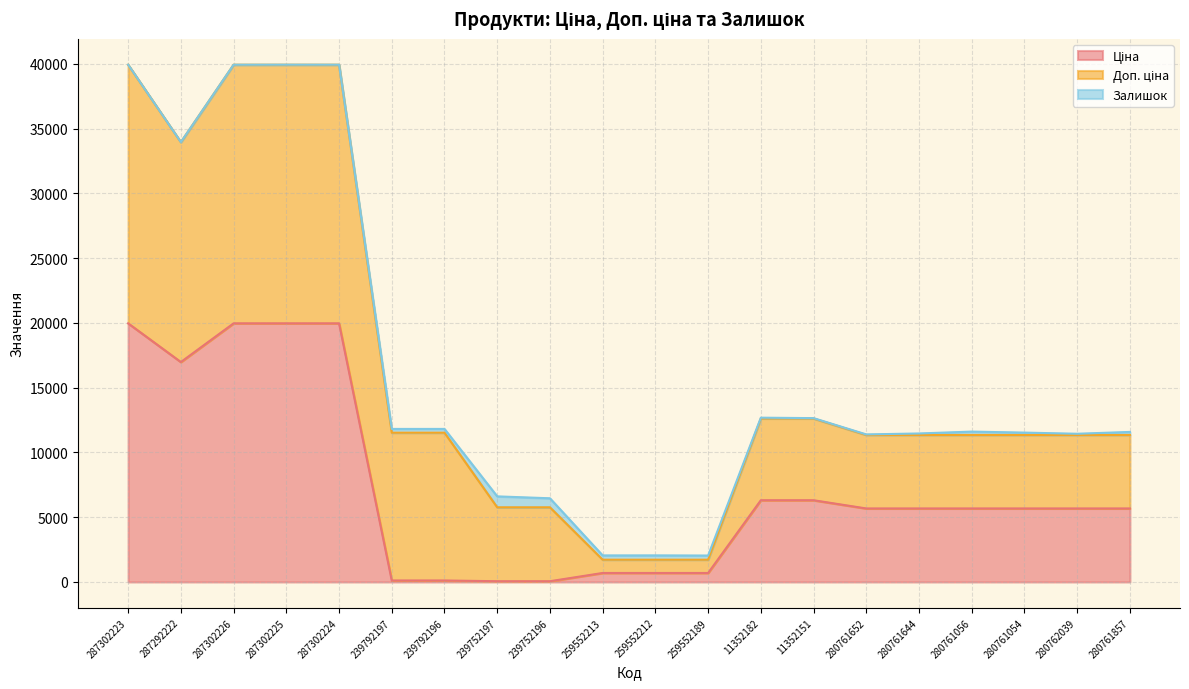

What position from the right is 11352182?

8